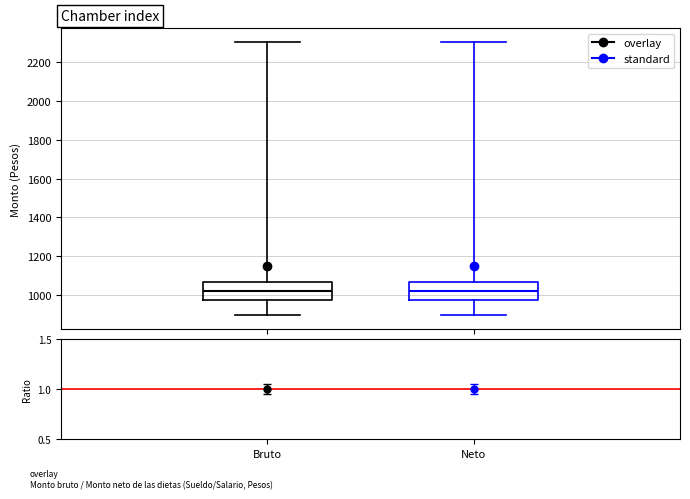

Reading left to right, transcribe this box plot: for each box, give where its median line is, the range the box spans, and where its two whiskers end, as read against the y-axis. The values are not printed on the chart, so give them approximately, as read against the axis.

Bruto: median 1020, box 980 to 1060, whiskers 900 to 2300
Neto: median 1020, box 980 to 1060, whiskers 900 to 2300